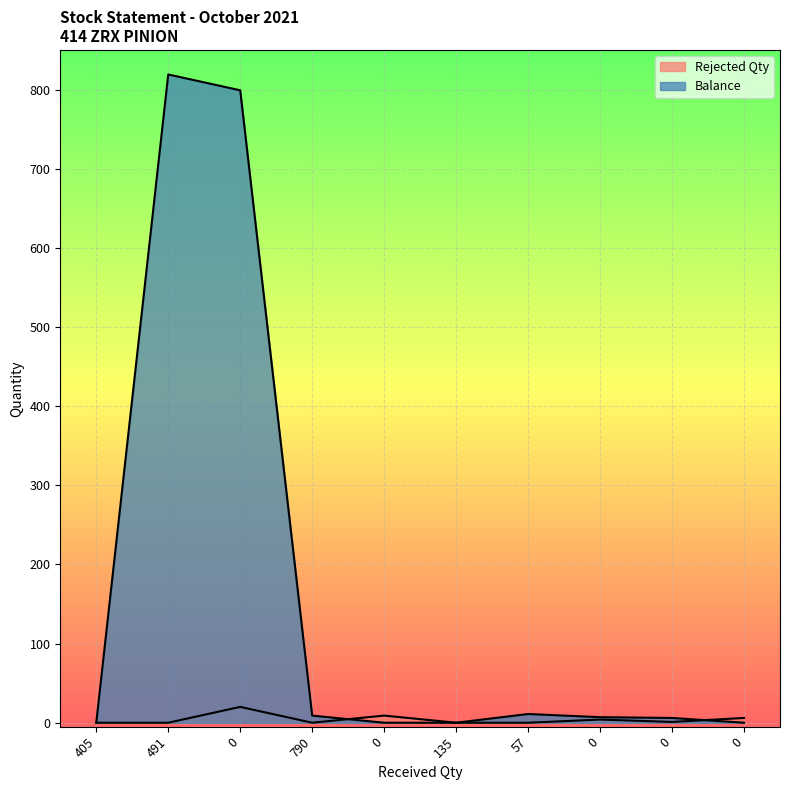

How many interior local peaks does the Balance series have?

2